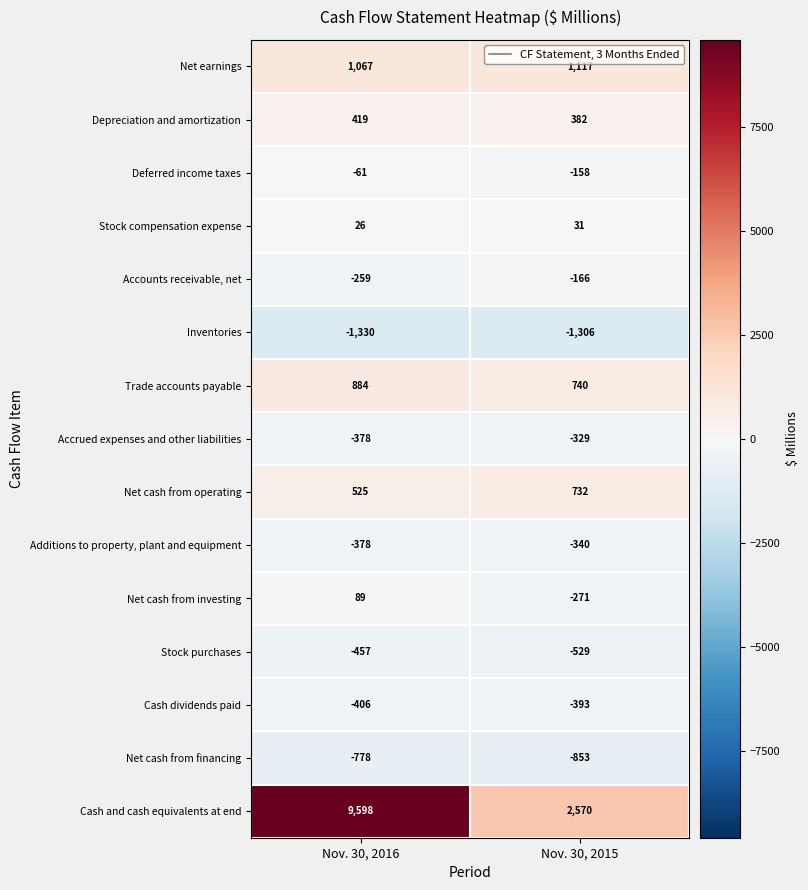

What is the total value across all series at Nov. 30, 2016?

8561